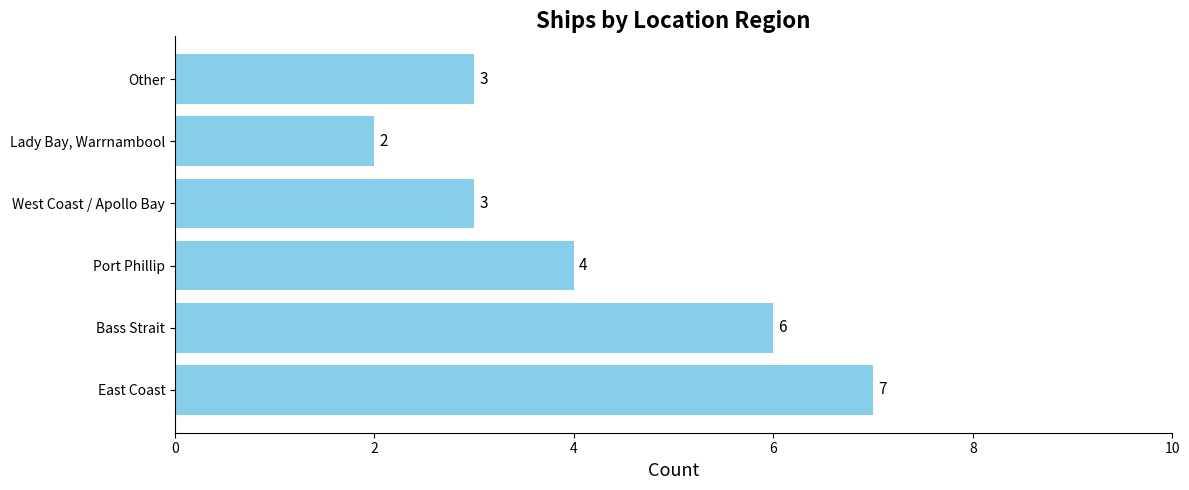

The value at East Coast is 9. True or false?

False